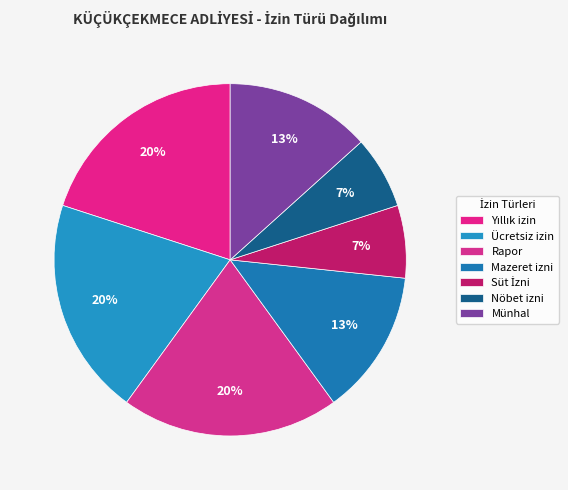

To the nearest percent, what percentage of the pie is Nöbet izni?

7%